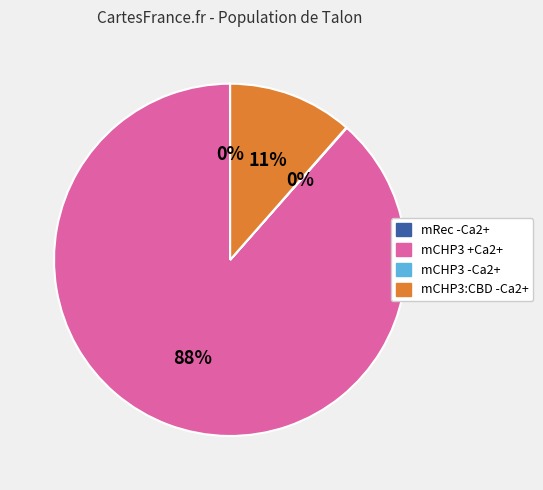

Do mCHP3:CBD -Ca2+ and mCHP3 +Ca2+ together represent more than half of the pie?

Yes